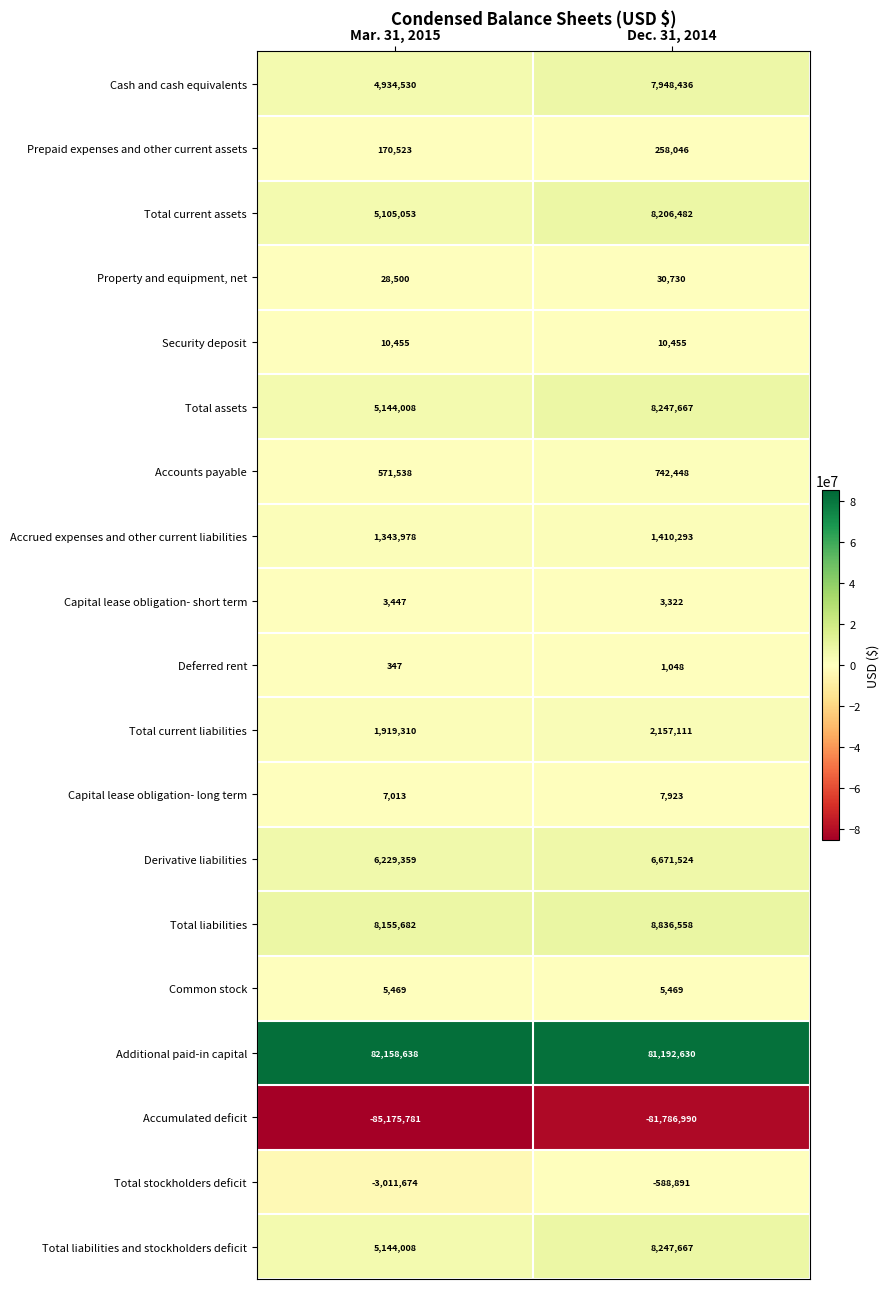

What is the sum of all Prepaid expenses and other current assets values?

428569